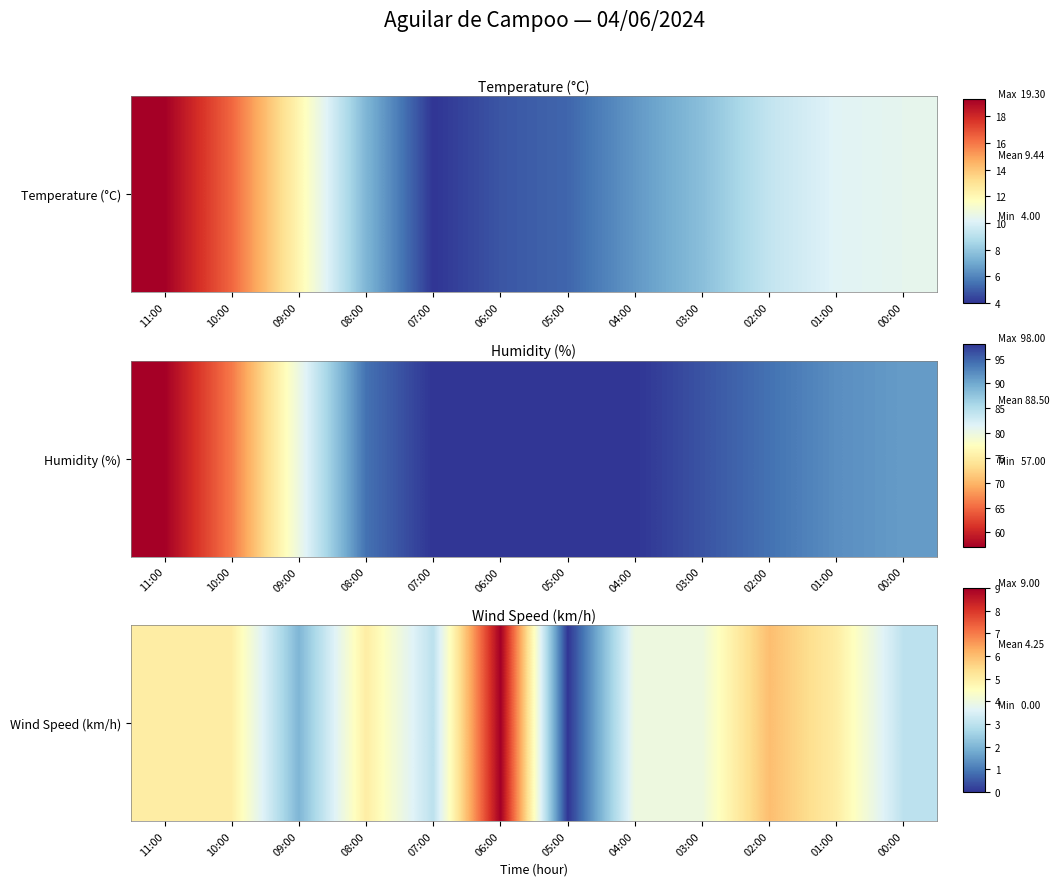

What is the change in value from 10:00 to 09:00?

-0.3